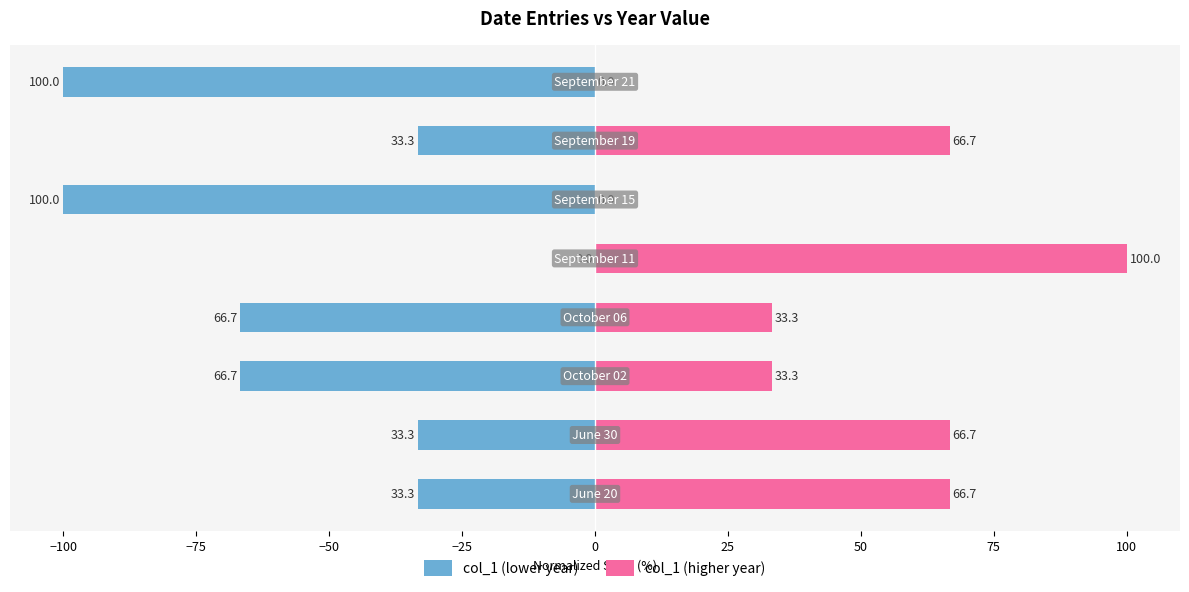

Reading right to left, what are all the values shown in this chart?

col_1 (lower year): -100.0	-33.3	-100.0	0.0	-66.7	-66.7	-33.3	-33.3
col_1 (higher year): 0.0	66.7	0.0	100.0	33.3	33.3	66.7	66.7